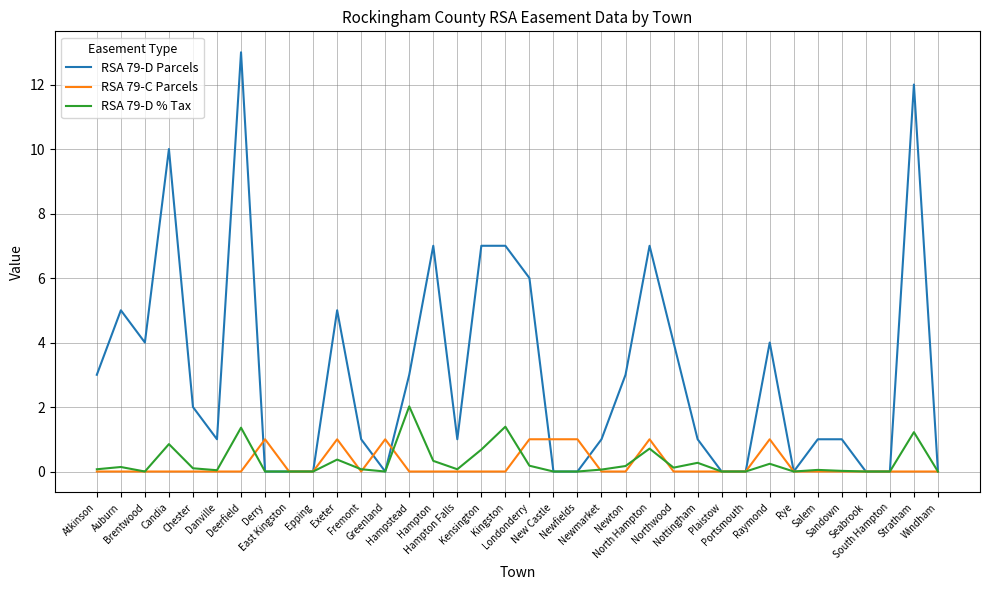

List the series in order of their peak value, highest first.

RSA 79-D Parcels, RSA 79-D % Tax, RSA 79-C Parcels